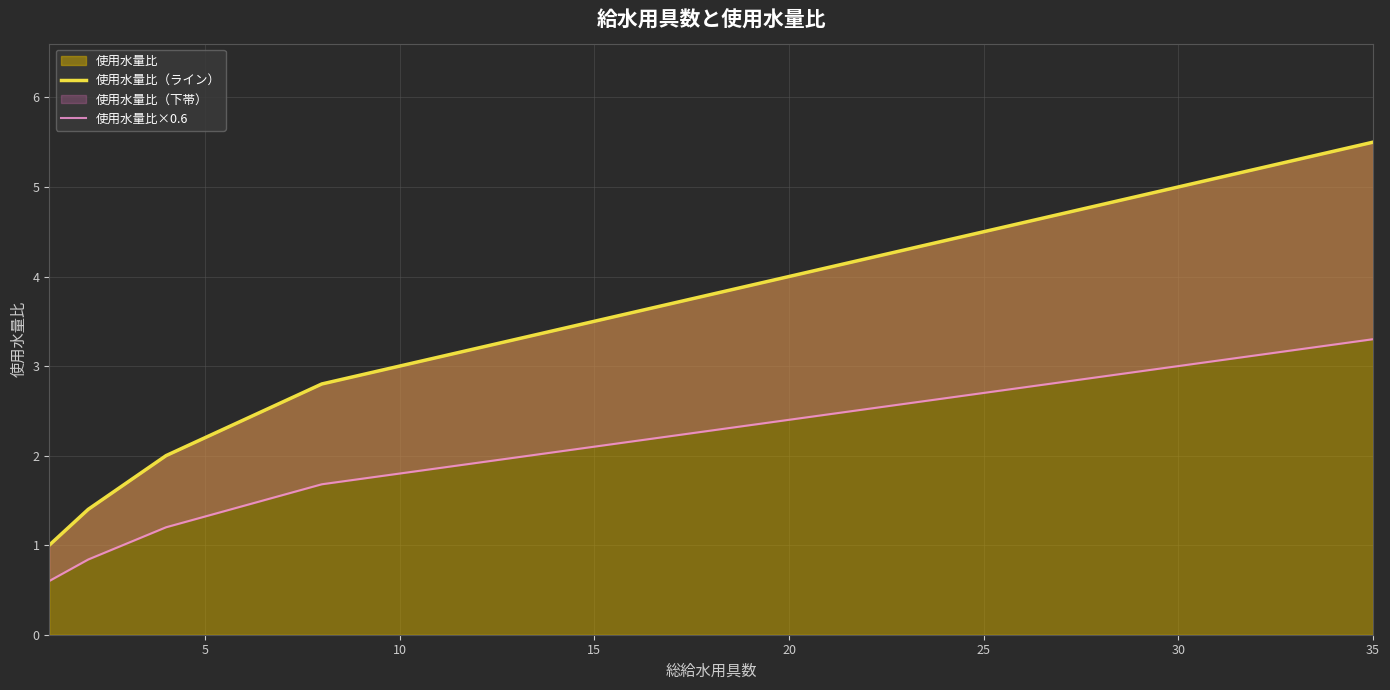

True or false: 使用水量比（ライン） and 使用水量比×0.6 intersect in this chart.

False